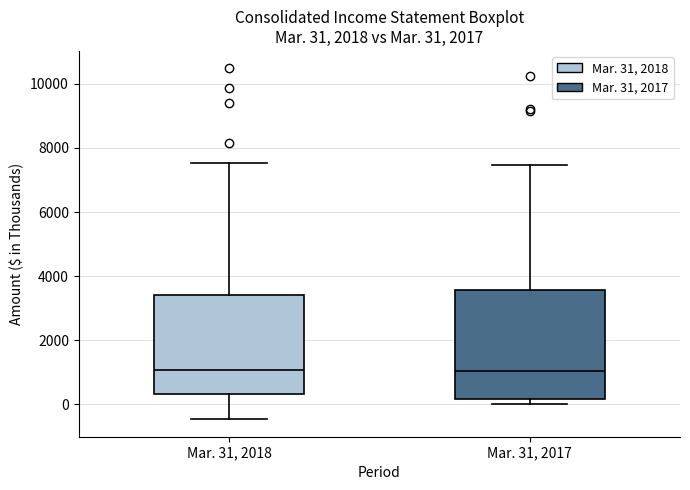

Which box is the tallest, from its lower edge to its upper edge?

Mar. 31, 2017